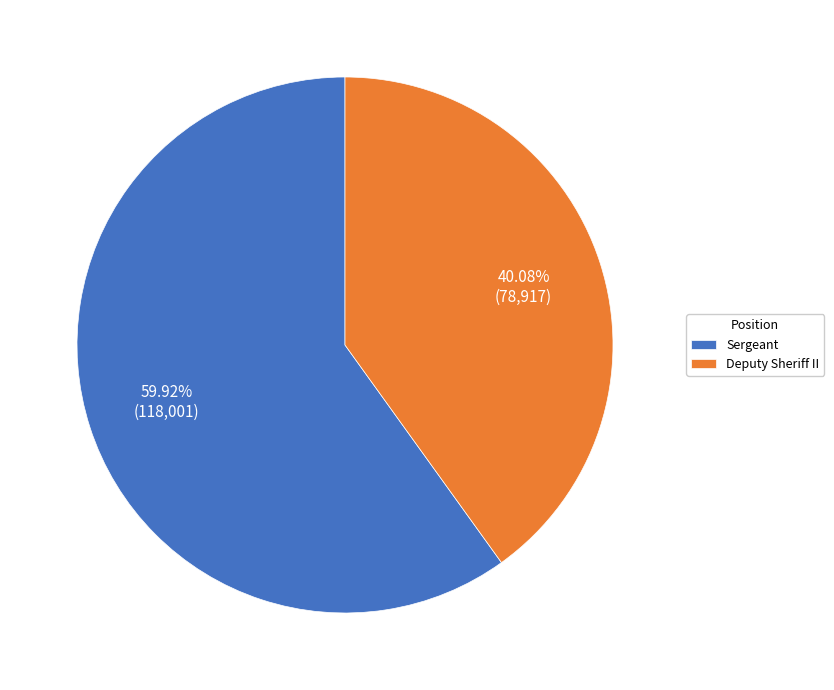

How many slices are in this pie chart?

2